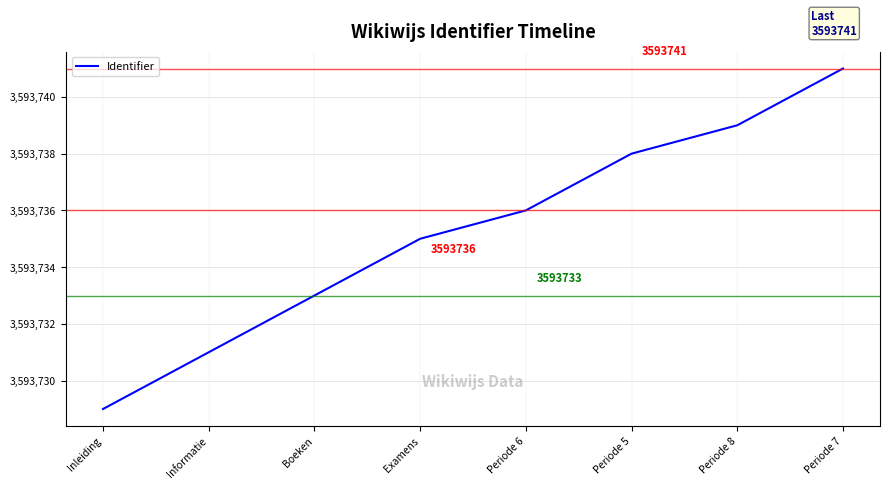

What is the greatest value displayed?

3593741